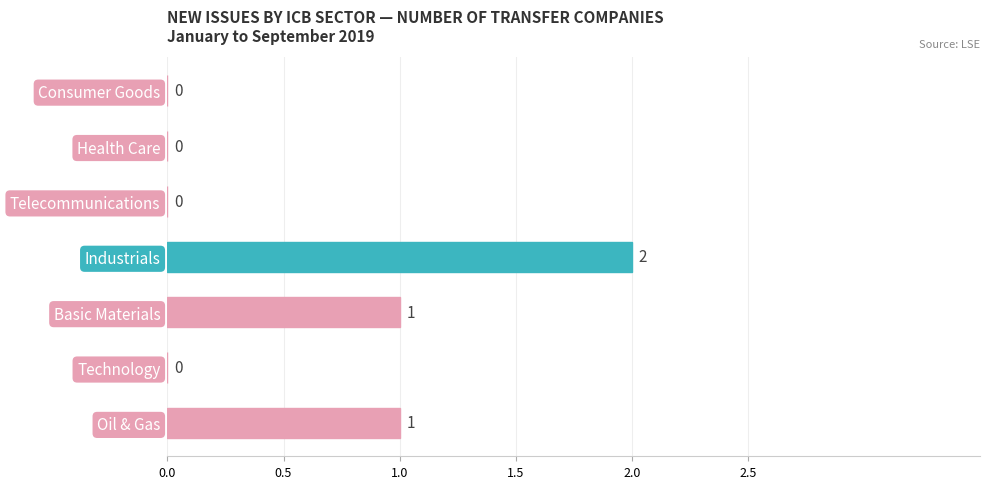

How many values are between 0 and 1?

6